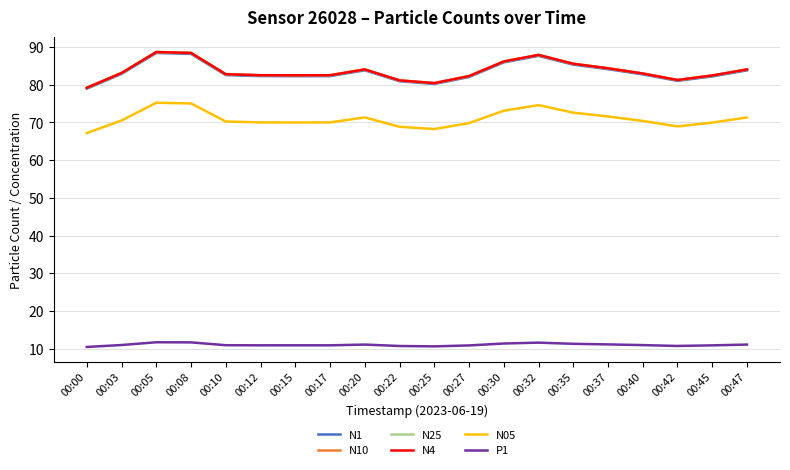

How many distinct data groups are displayed?

6